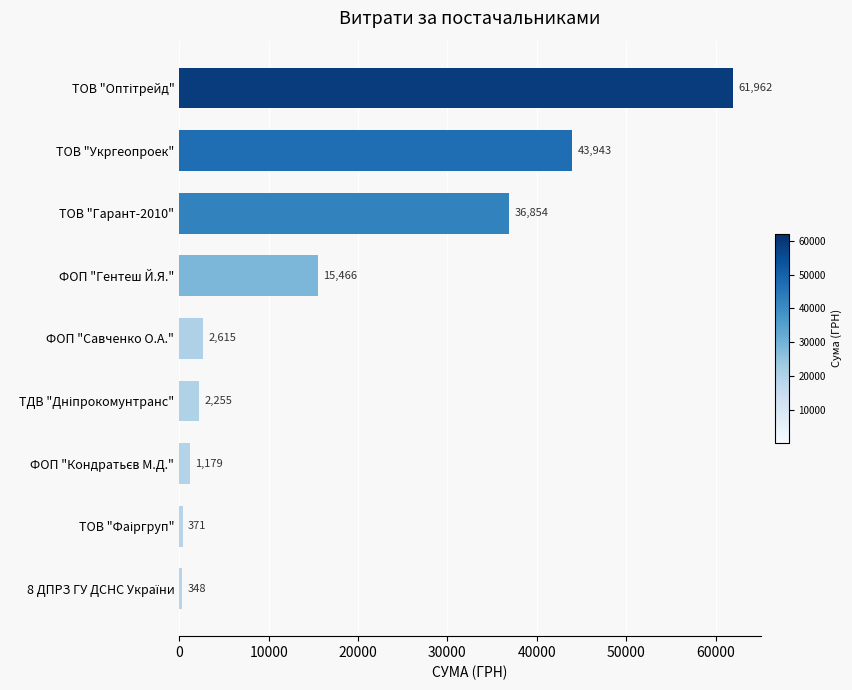

What is the average value?

18332.6